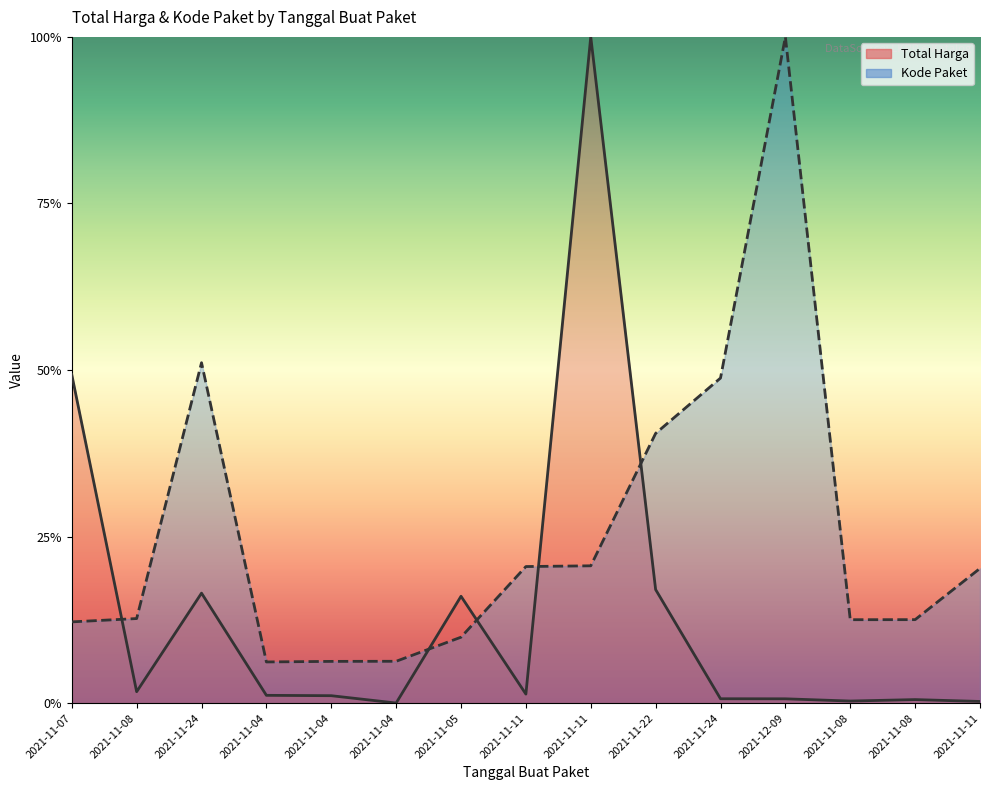

How many interior local valleys does the Kode Paket series have?

2